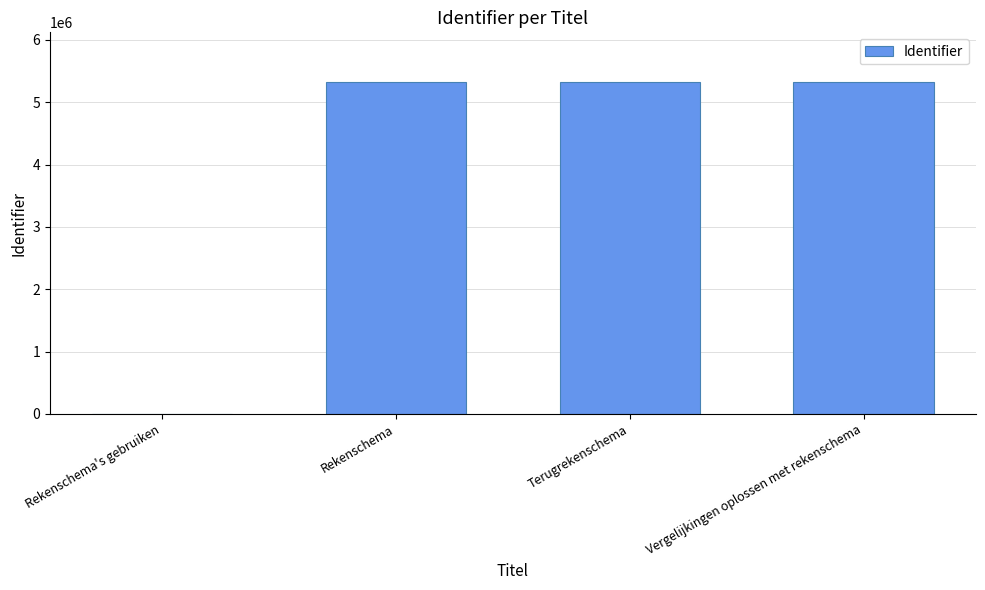

The chart shows a value of 2151038 at Rekenschema. True or false?

False